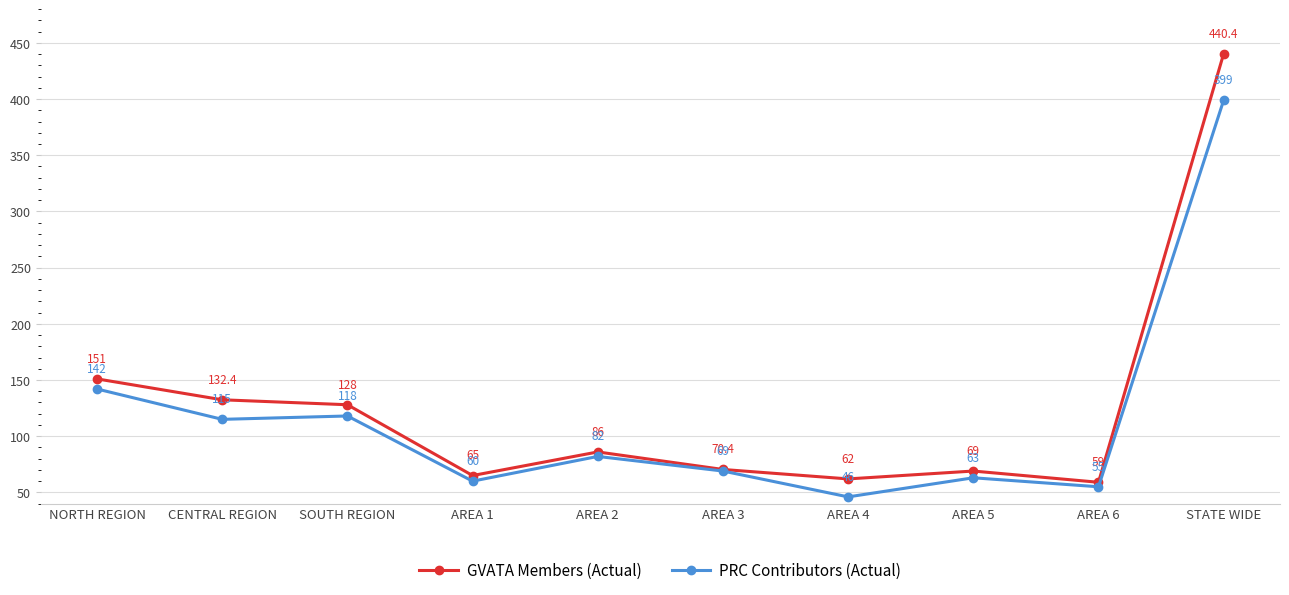

True or false: GVATA Members (Actual) has a value of 33.7 at AREA 6.

False